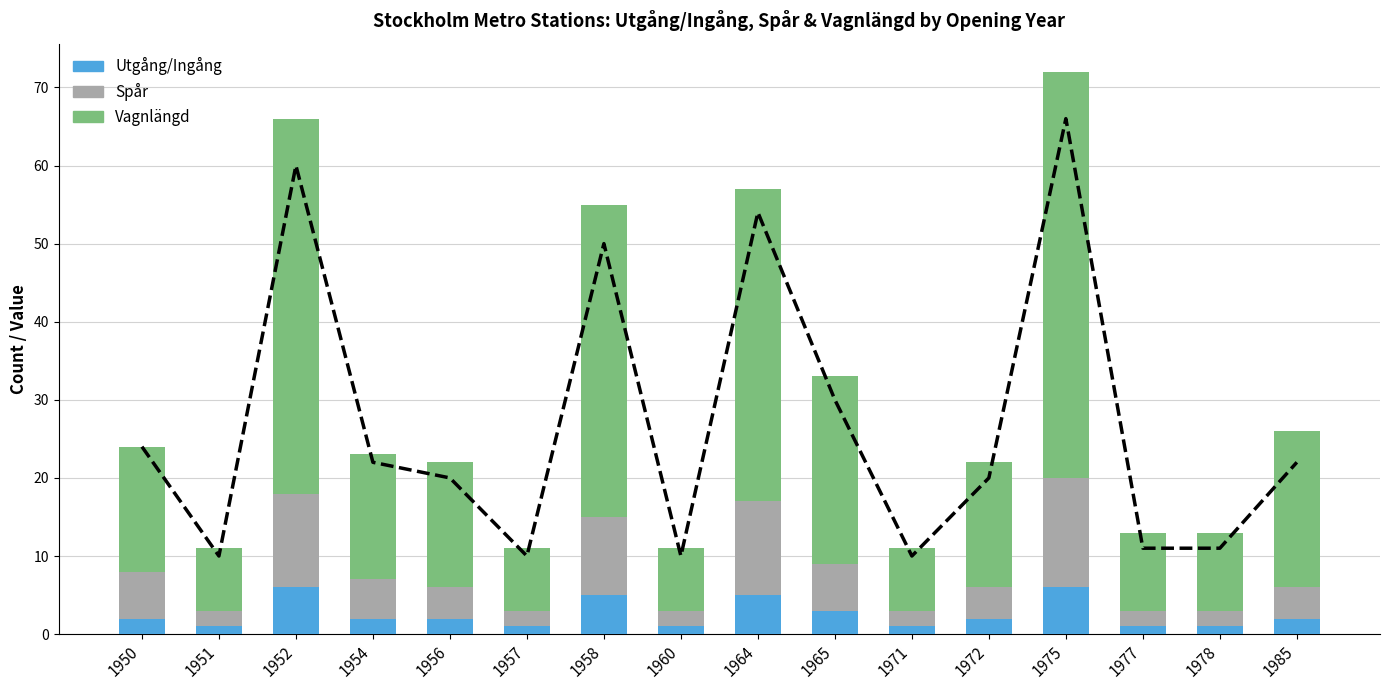

Which series has the largest total across all categories?

trend